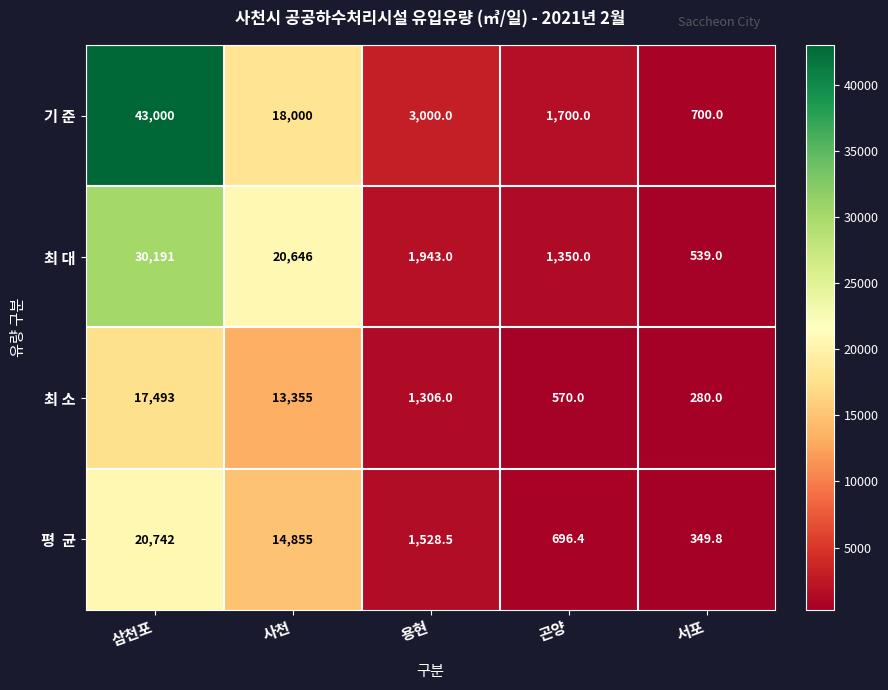

The value of 기 준 at 삼천포 is 43000.0. True or false?

True